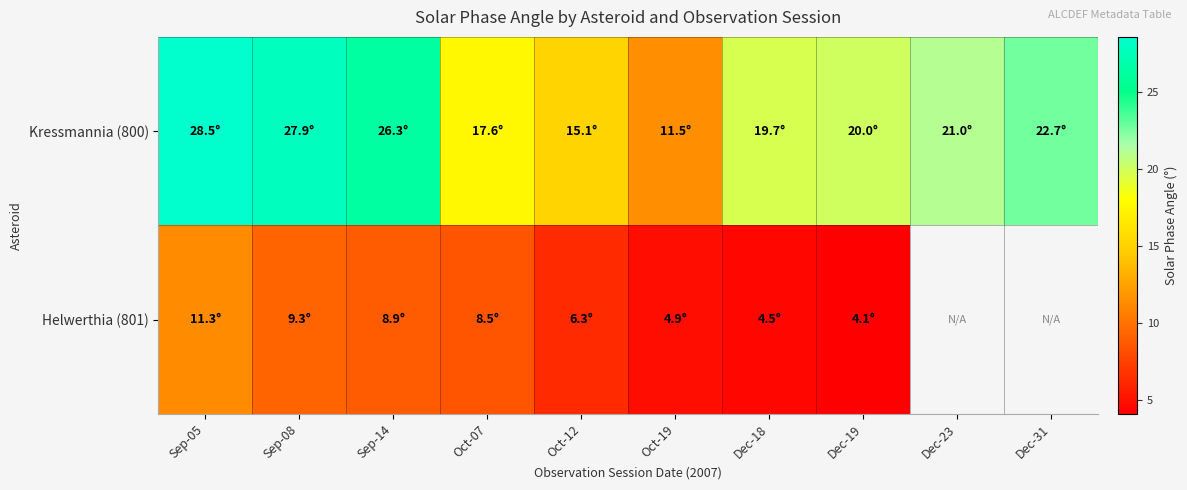

At how many categories does at least one series exceed 21?

5